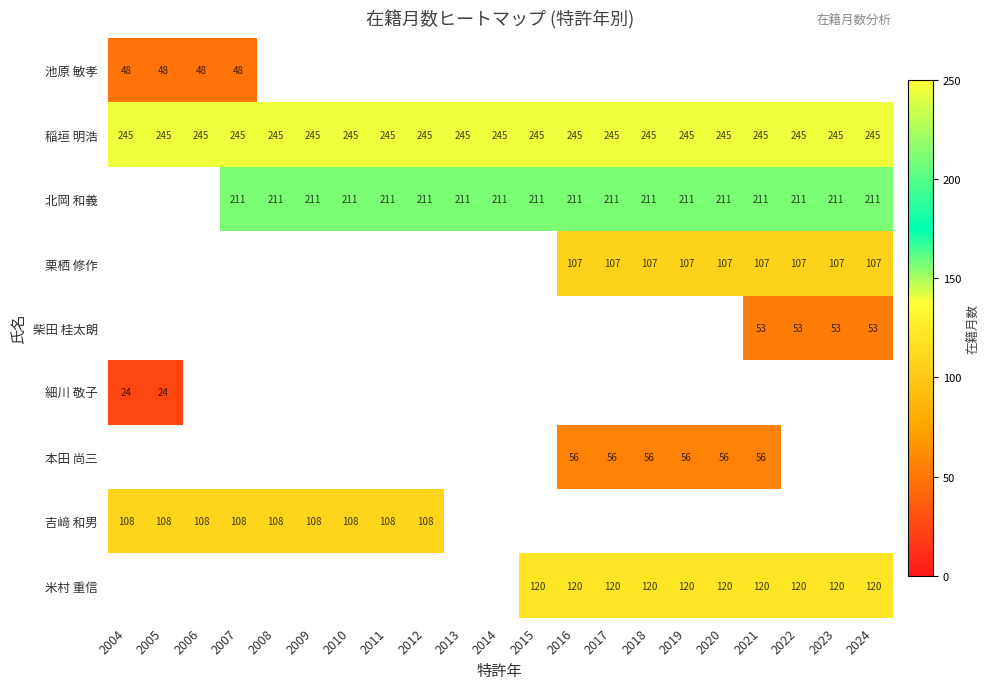

The 北岡 和義 series shows 211 at 2014. True or false?

True